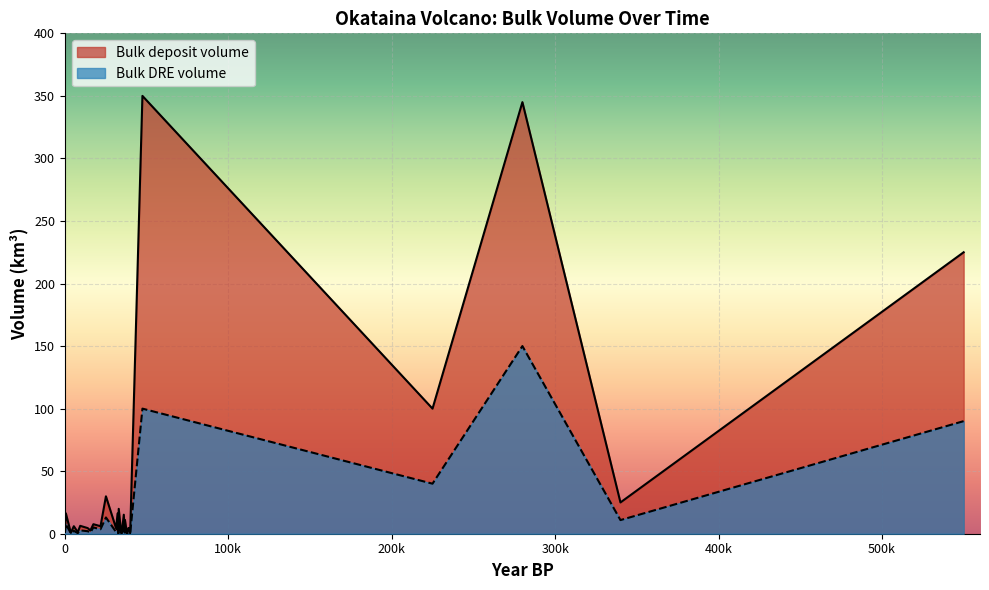

At which category does the chart reach its minimum across all series?

Unit H 34500